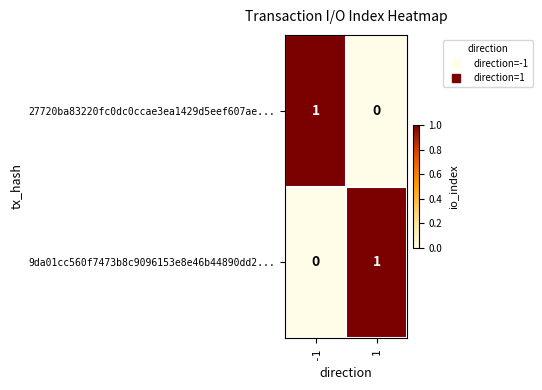

Is it true that 9da01cc560f7473b8c9096153e8e46b44890dd2... equals 2 at 1?

False